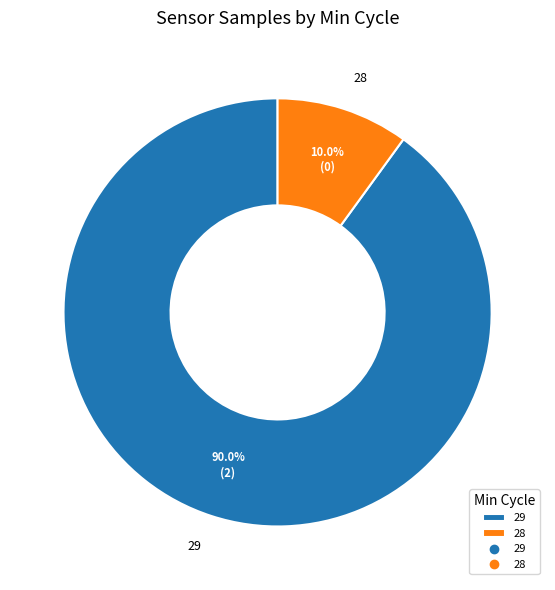

What is the smallest slice in the pie chart?

28